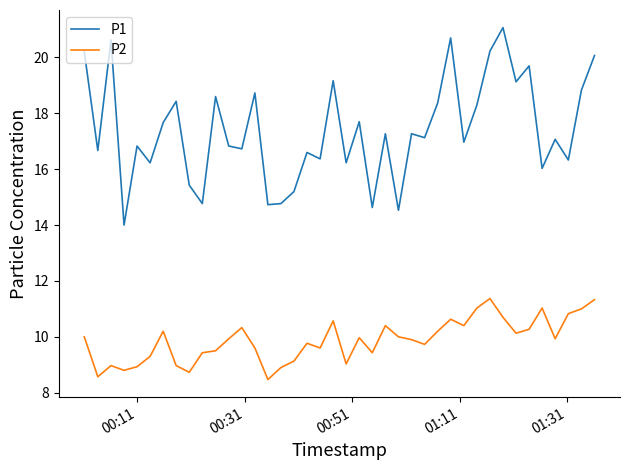

Which series has the largest total across all categories?

P1